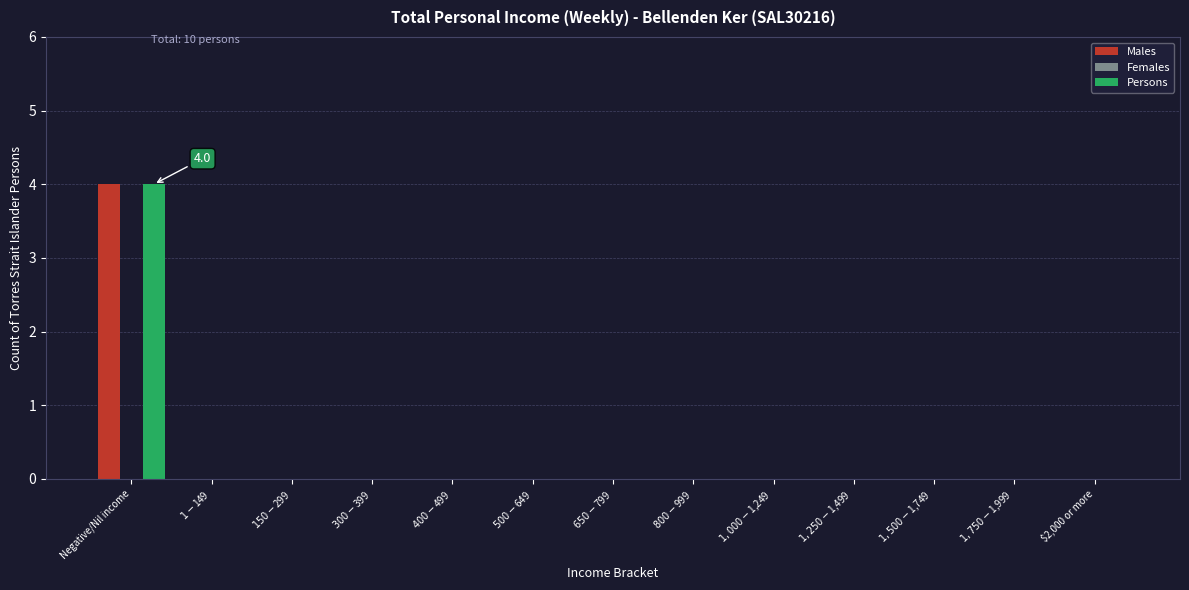

What is the maximum value for Males?

4